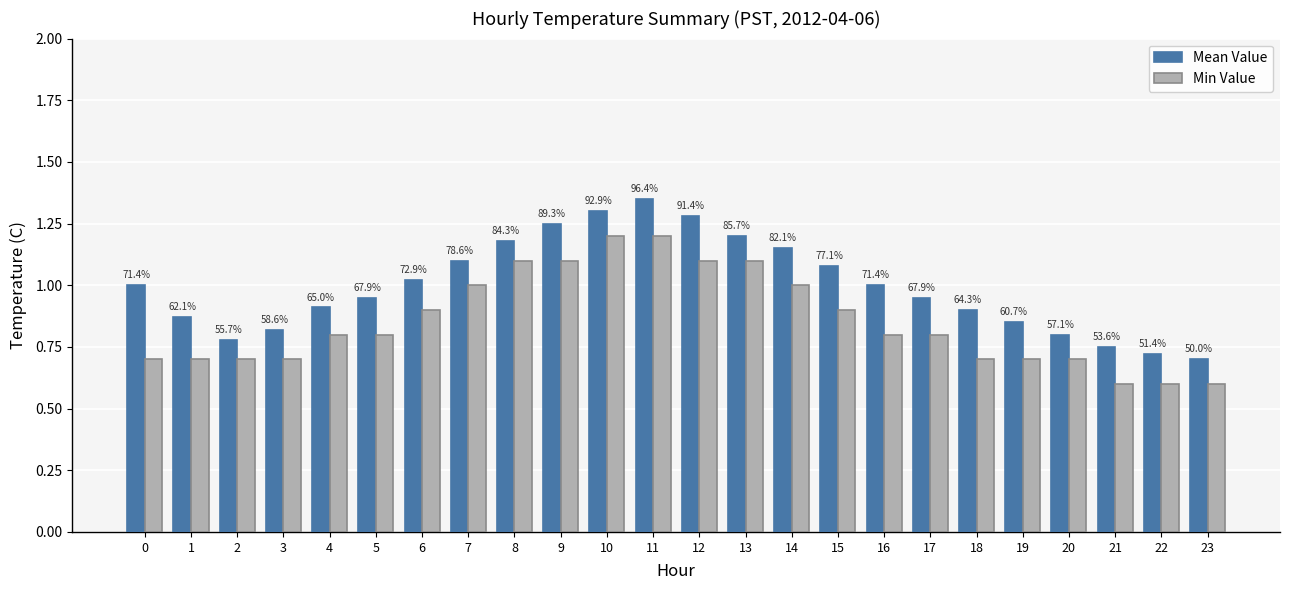

Which series has the largest total across all categories?

Mean Value